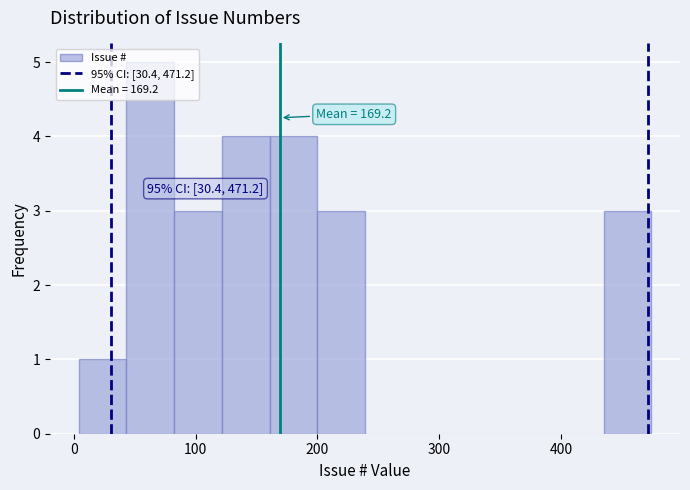

Read against the x-axis, roughly where is the centre of the tallest bar?

60